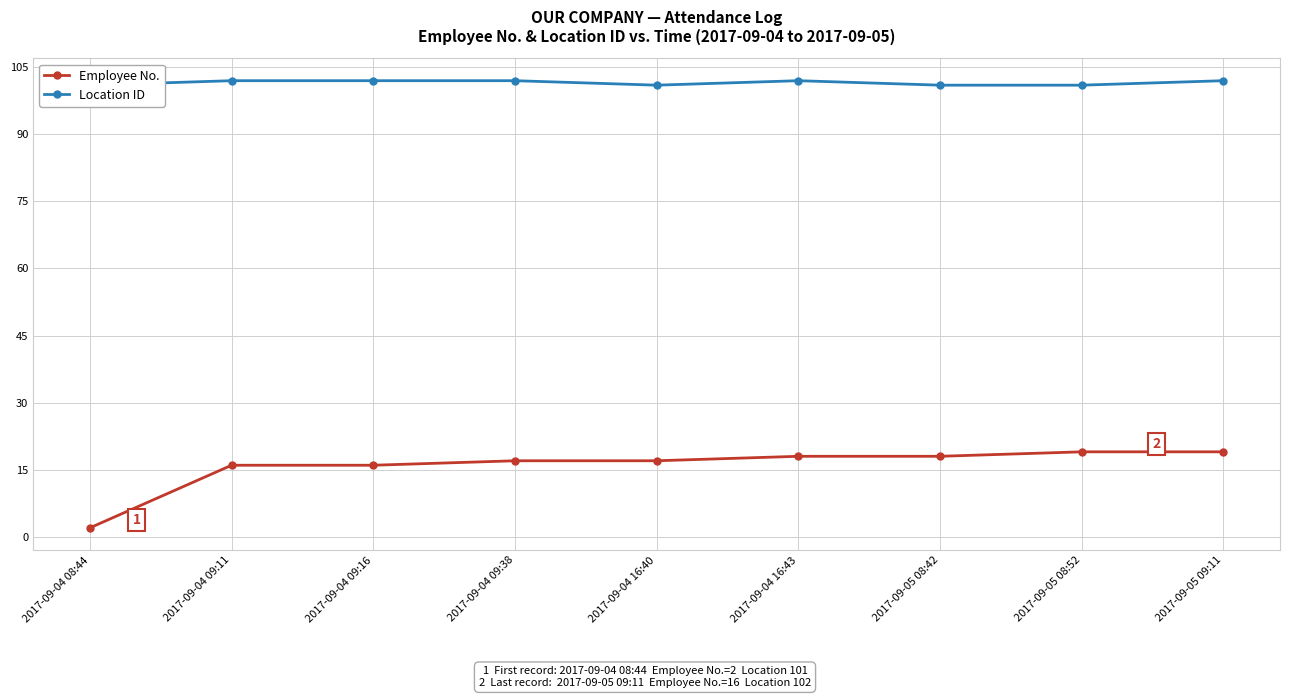

At which category is the sum across all series the highest?

2017-09-05 09:11